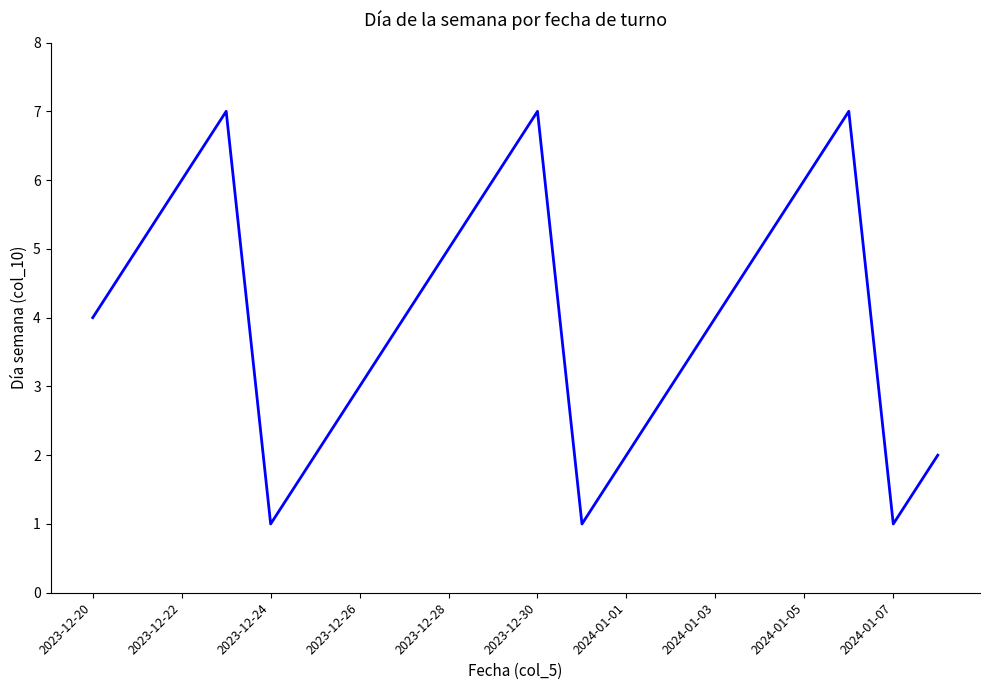

What is the difference between the maximum and minimum values?

6